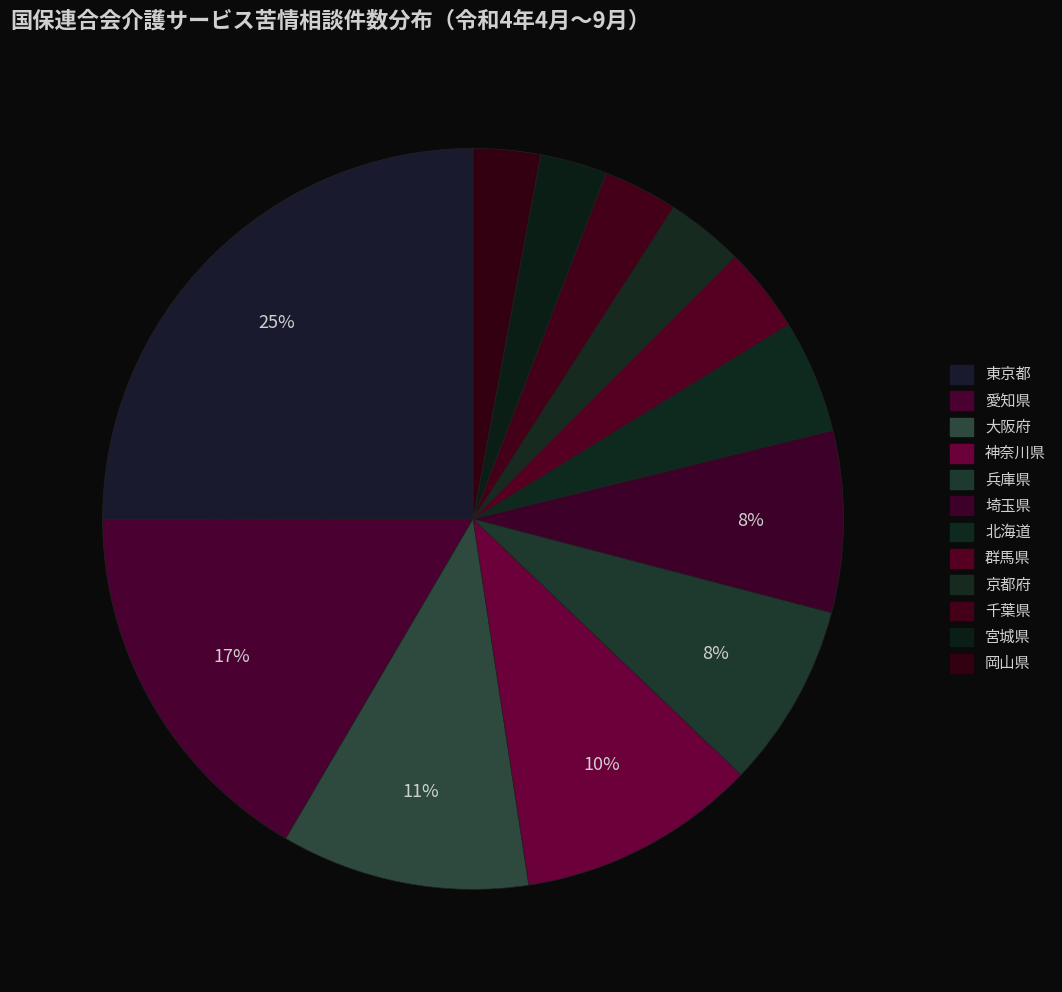

What portion of the pie excludes 岡山県?

97.1%